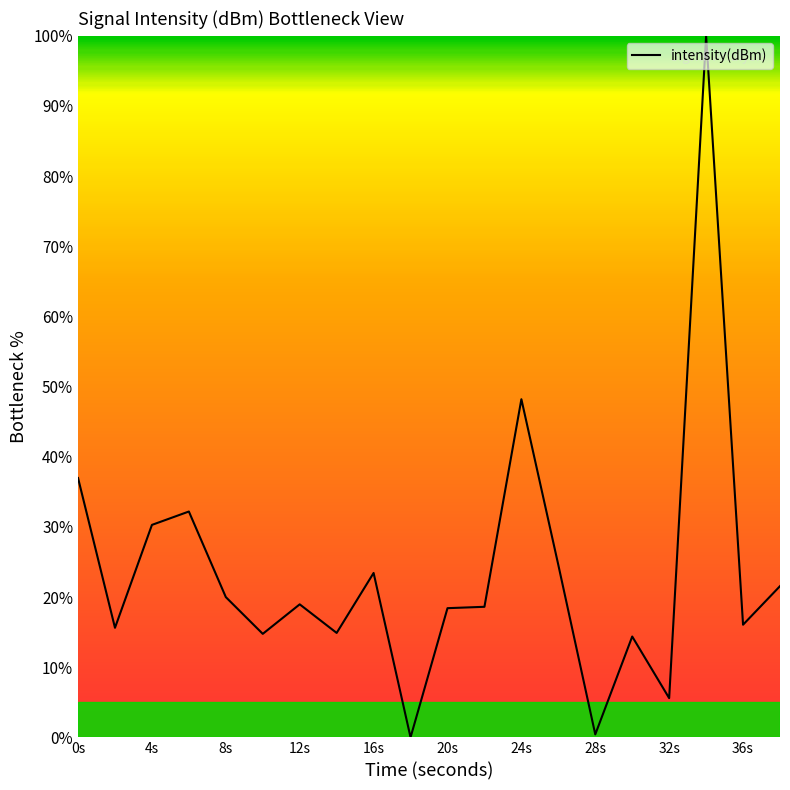

What is the greatest value displayed?

100.0